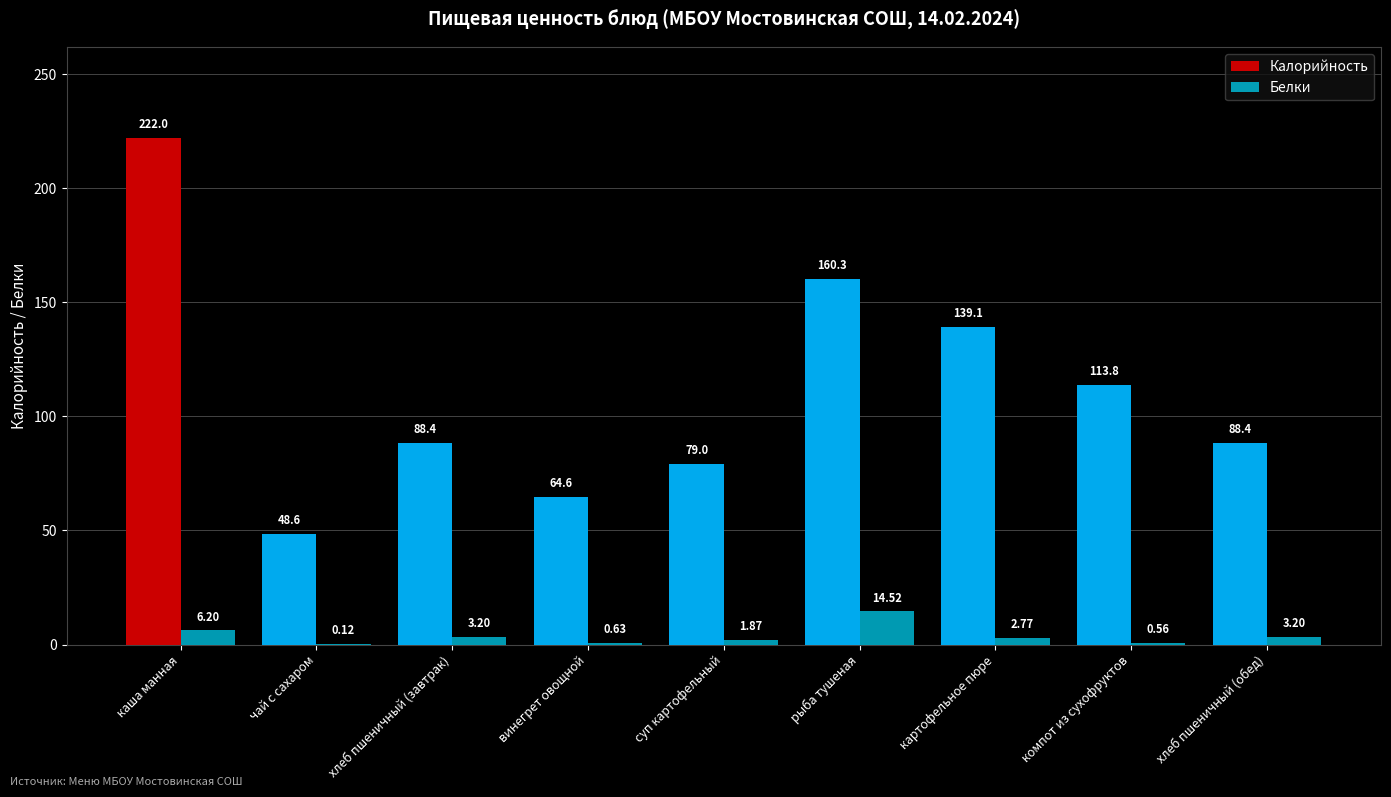

At which category is the sum across all series the highest?

каша манная